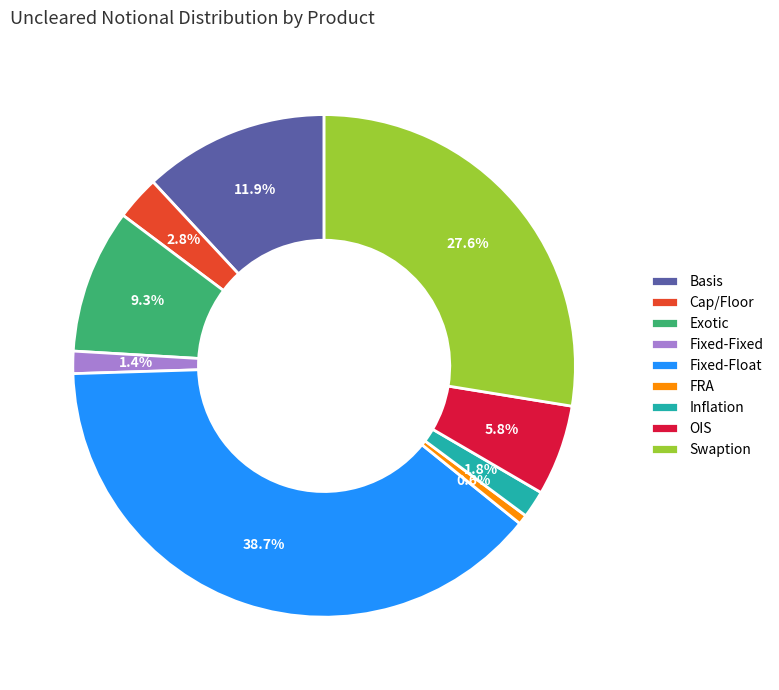

Which has a higher value, Cap/Floor or OIS?

OIS